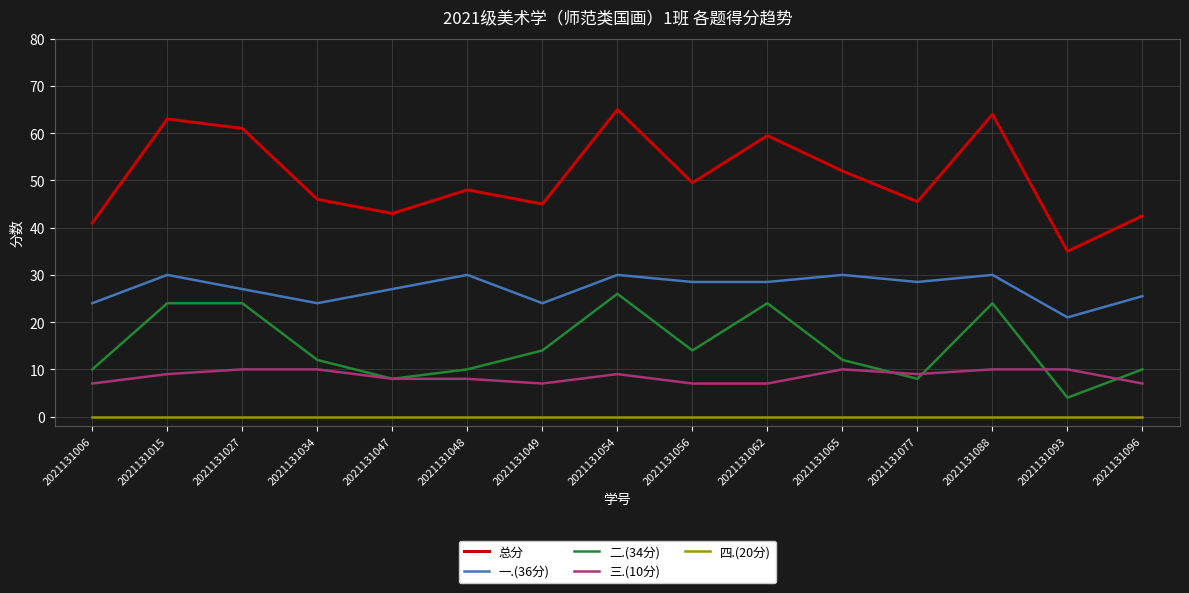

At how many categories does at least one series exceed 56?

5